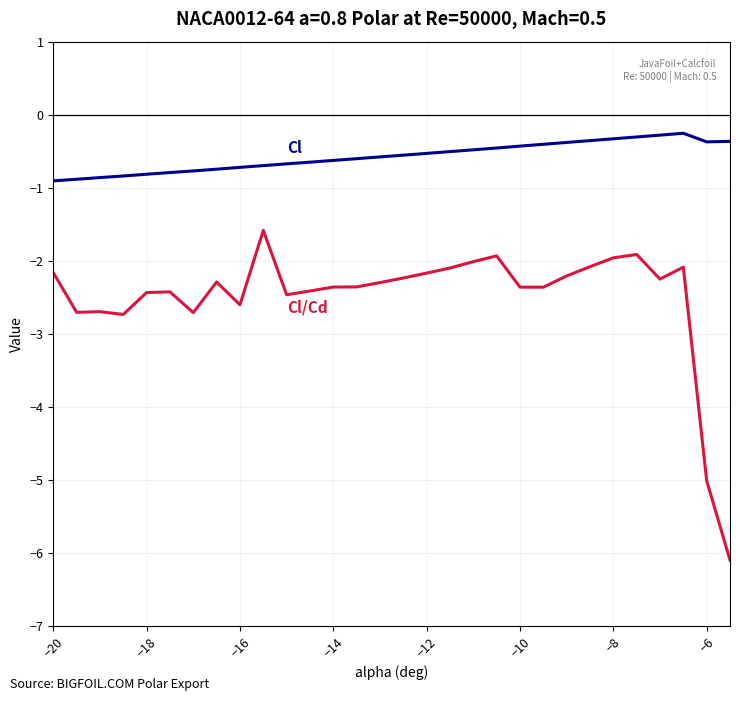

What is the maximum value shown in the chart?

-0.3